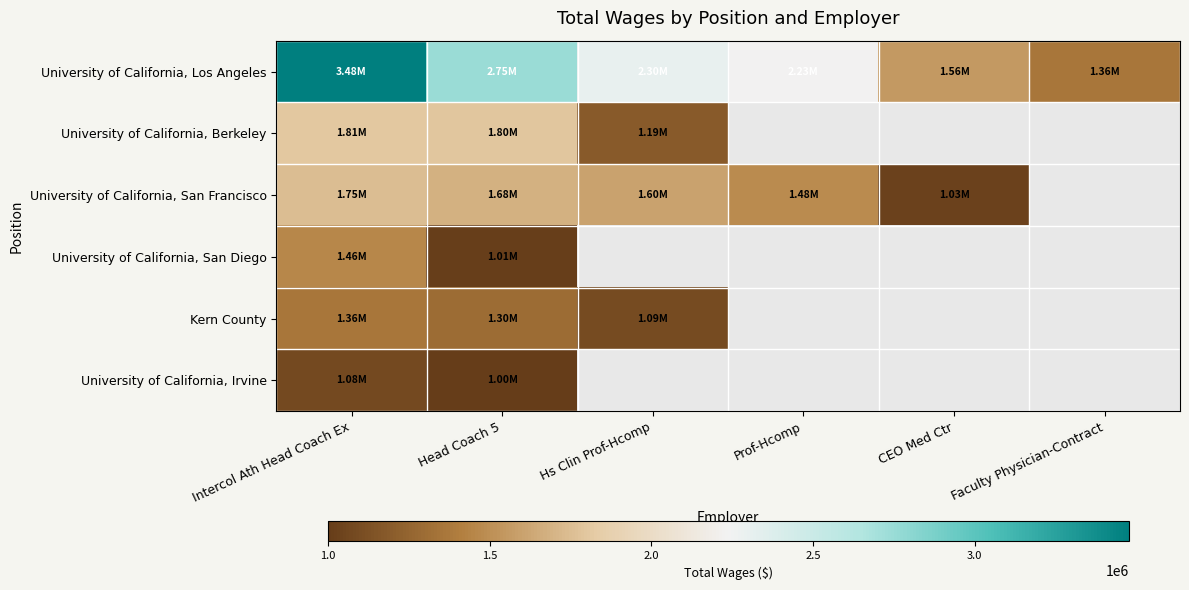

At how many categories does at least one series exceed 1133125?

6